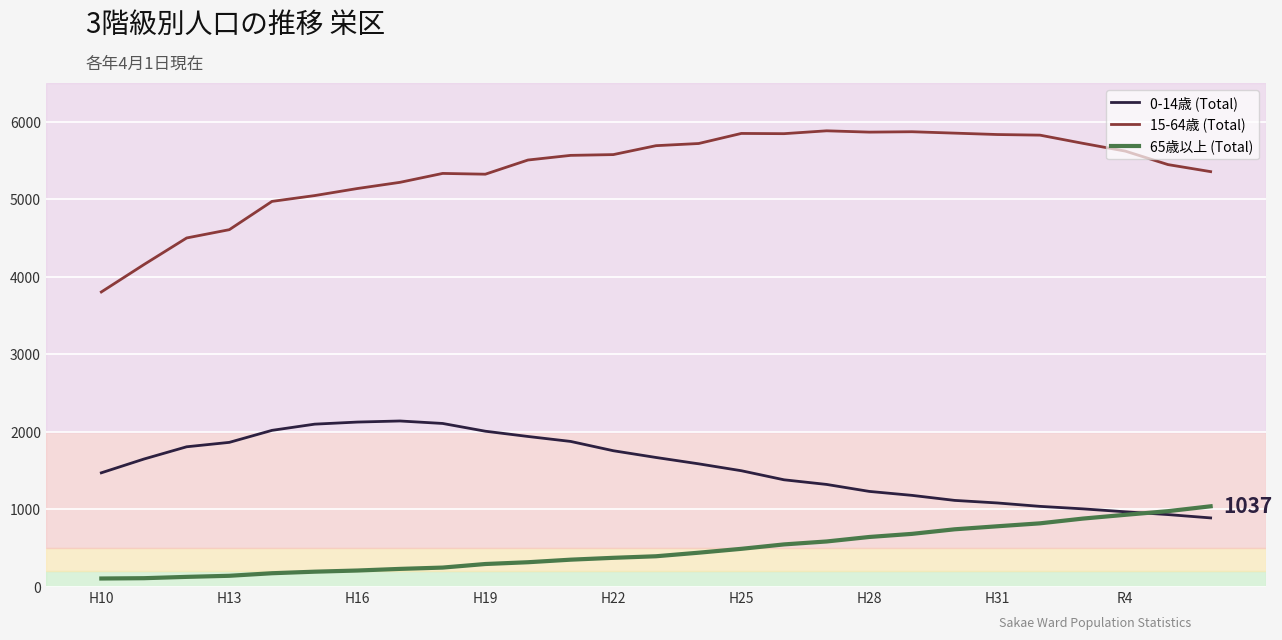

Which series has the largest total across all categories?

15-64歳 (Total)